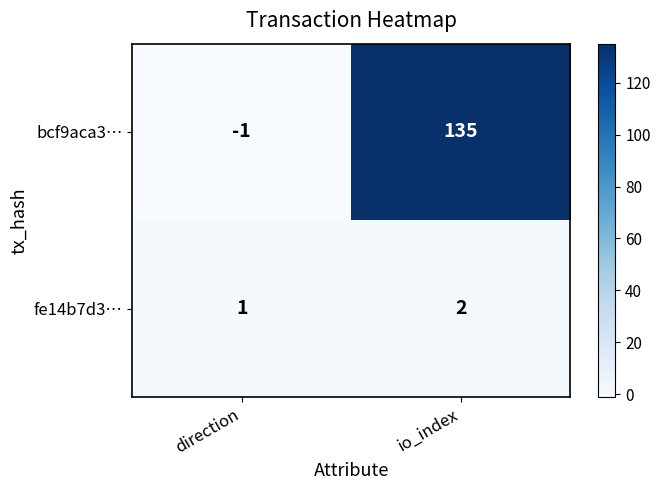

Count the number of data series in this chart.

2